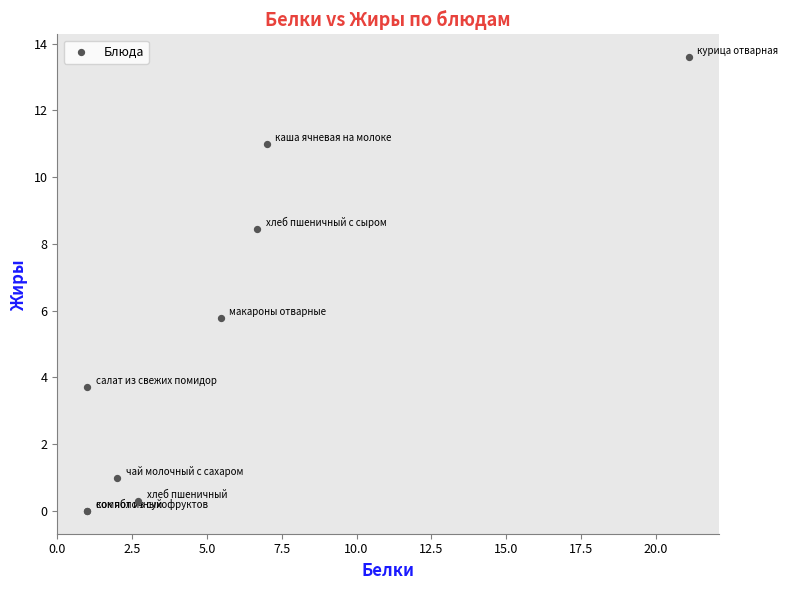

What Y value in the scatter plot is closest to 6?

5.8